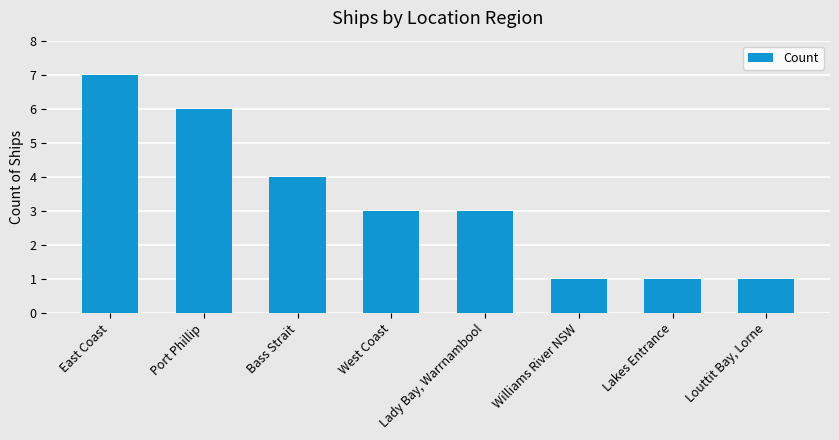

What value does the data have at West Coast?

3